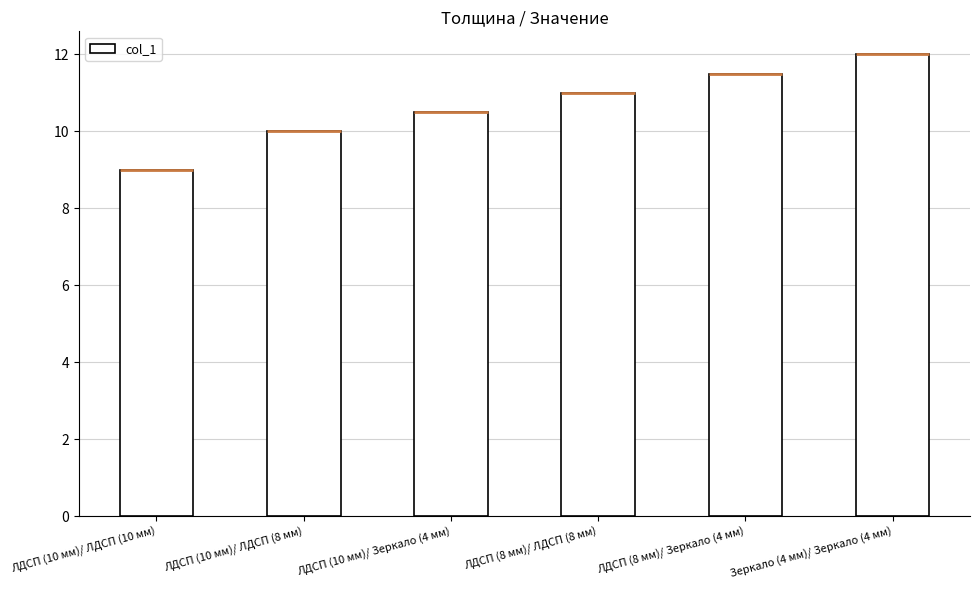

What is the greatest value displayed?

12.0